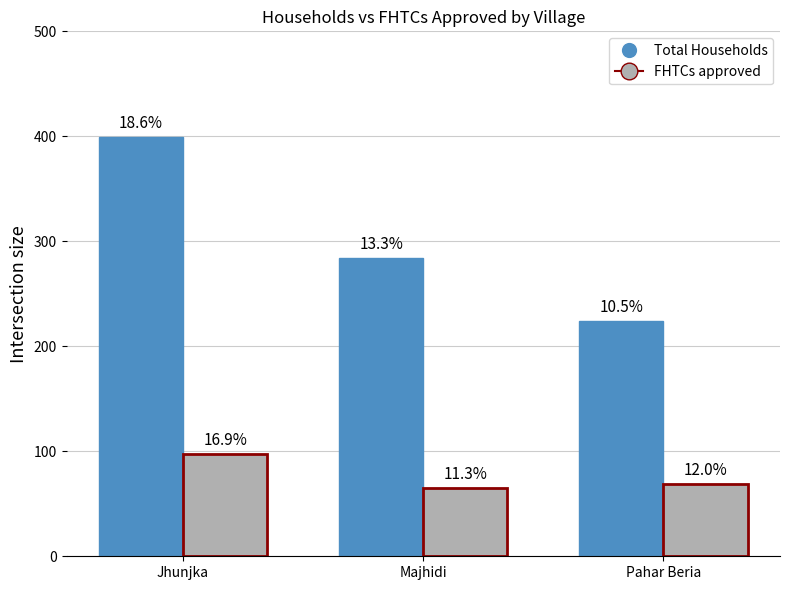

How many groups of bars are there?

3